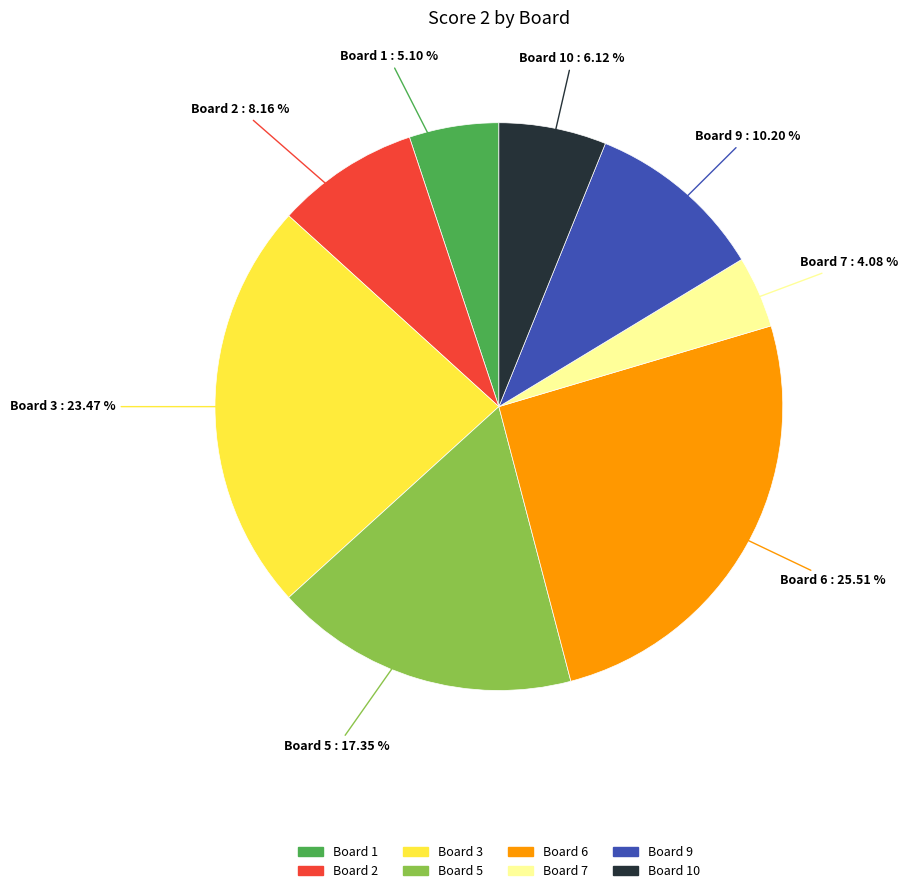

To the nearest percent, what is the difference between the largest and smallest slice percentages?

21%